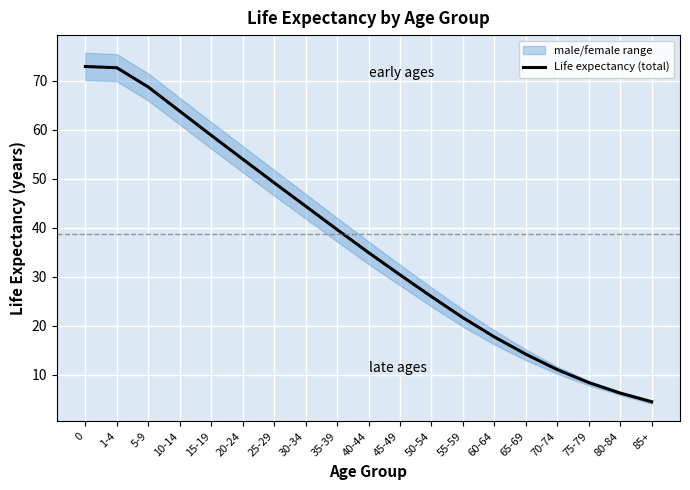

True or false: the data shows 79.5 at 25-29.

False